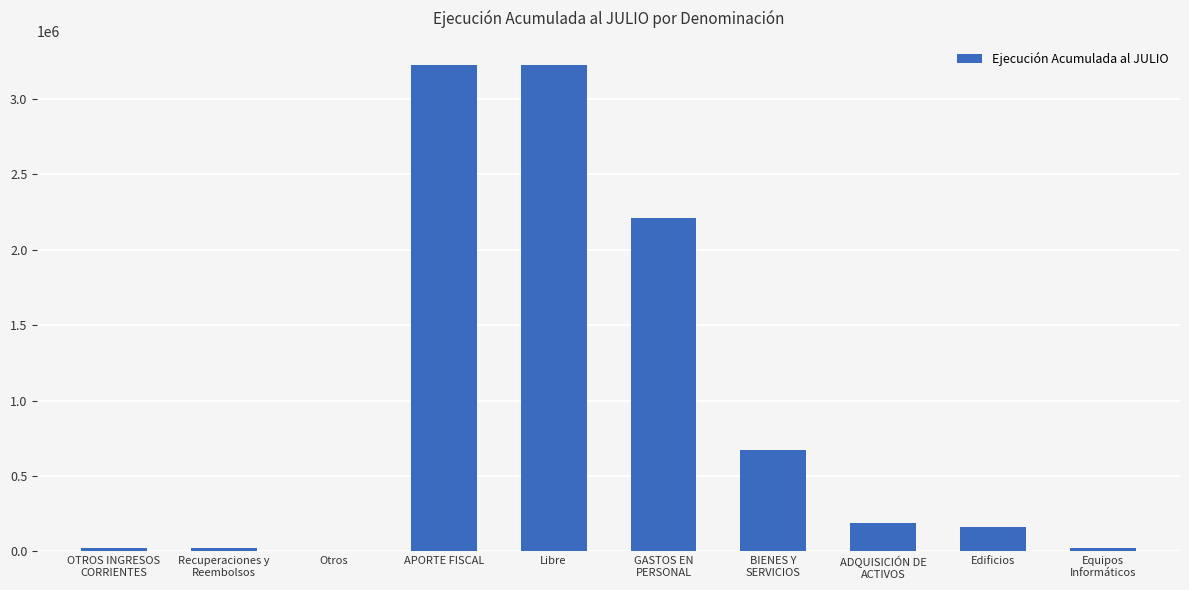

True or false: the data shows 3225848 at Libre.

True